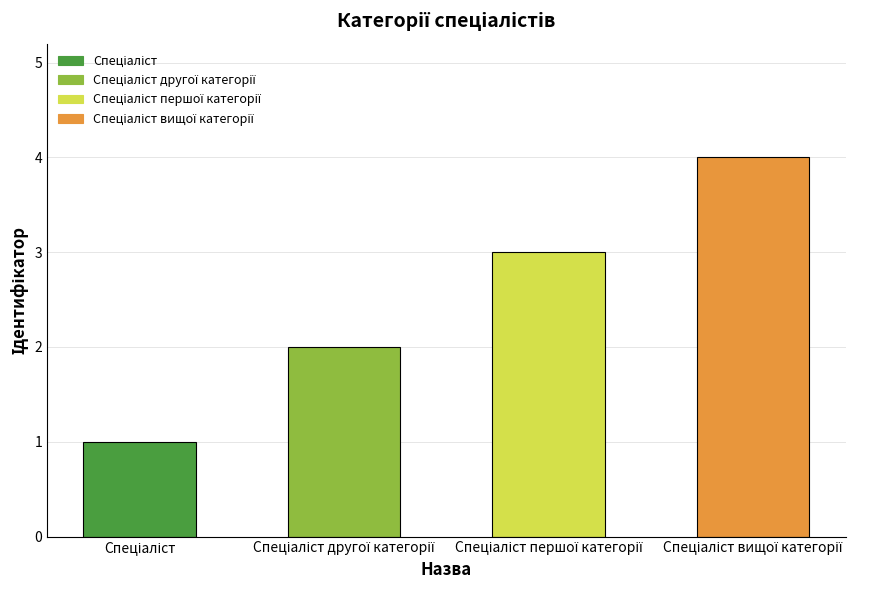

Reading left to right, extract all data points from this chart.

1	2	3	4